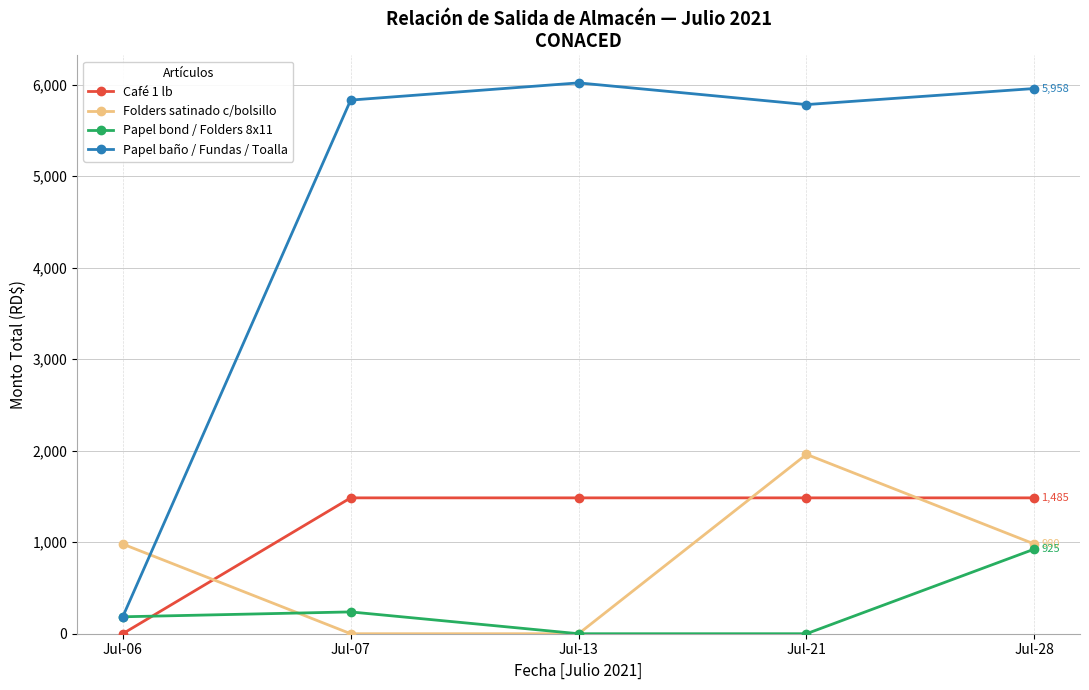

The value of Papel baño / Fundas / Toalla at Jul-06 is 185.0. True or false?

True